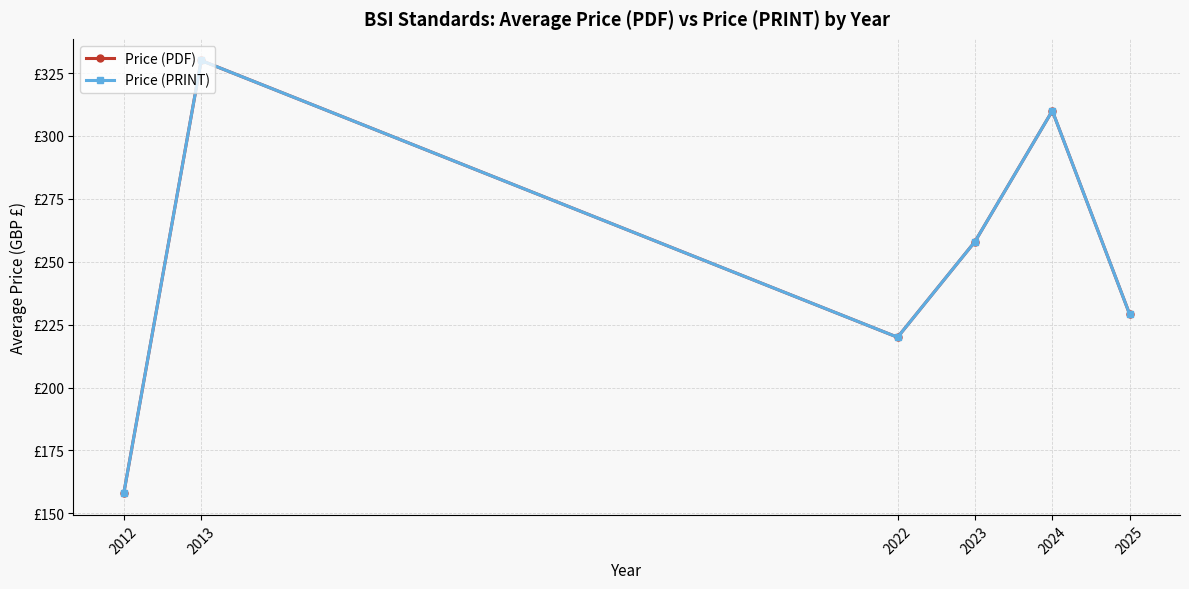

What is the difference between the maximum and minimum values in the Price (PDF) series?

172.0